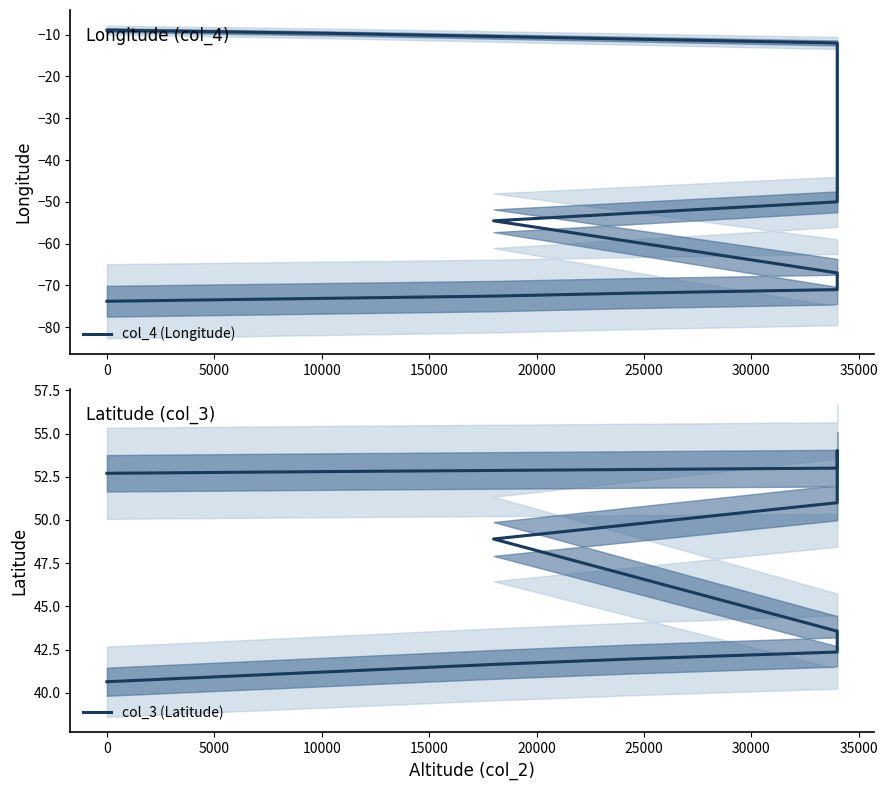

Which series has the widest spread of values?

col_4 (Longitude)